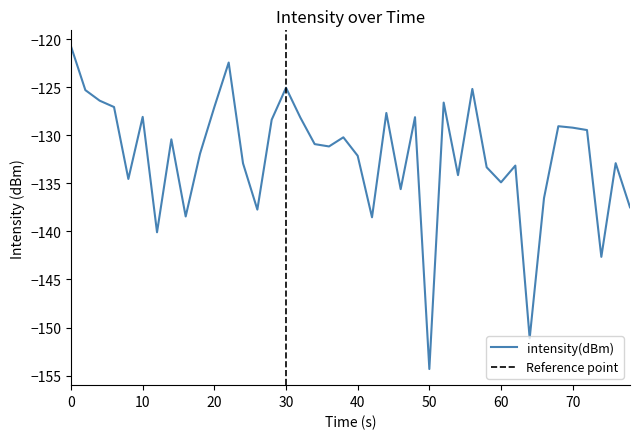

The value of intensity(dBm) at 60 is -134.9. True or false?

True